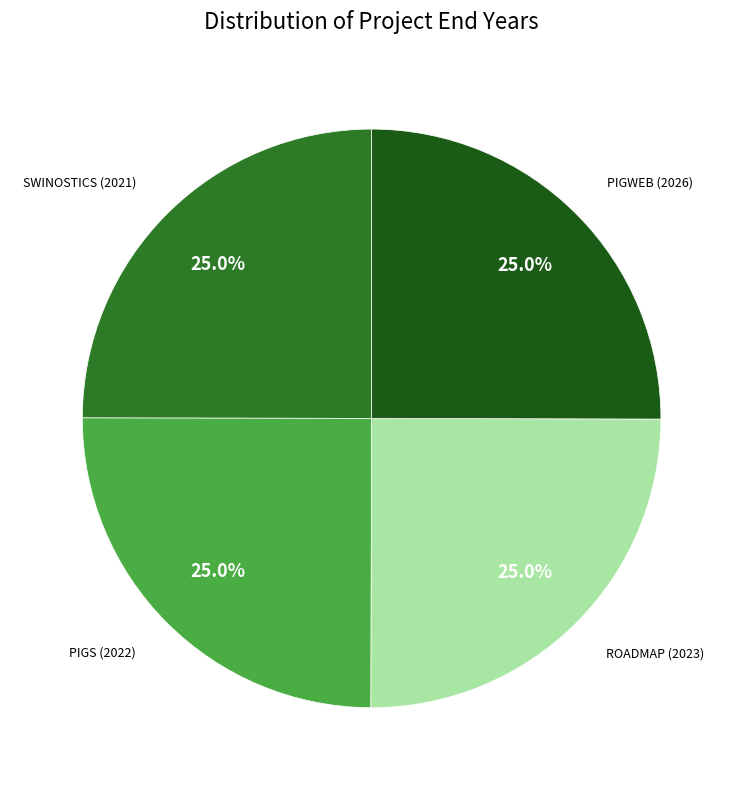

Rank the categories by value from lowest to highest.

H2020 SWINOSTICS Project, H2020 PIGS Project, H2020 ROADMAP Project, H2020 PIGWEB Project